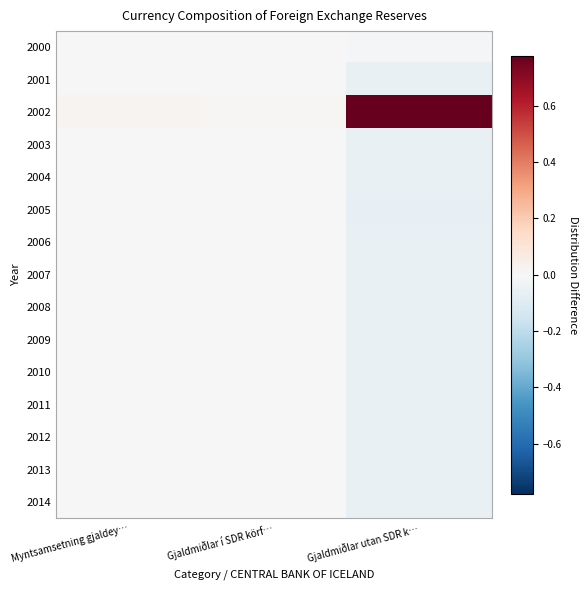

Which label corresponds to the smallest value in the chart?

Gjaldmiðlar utan SDR k…